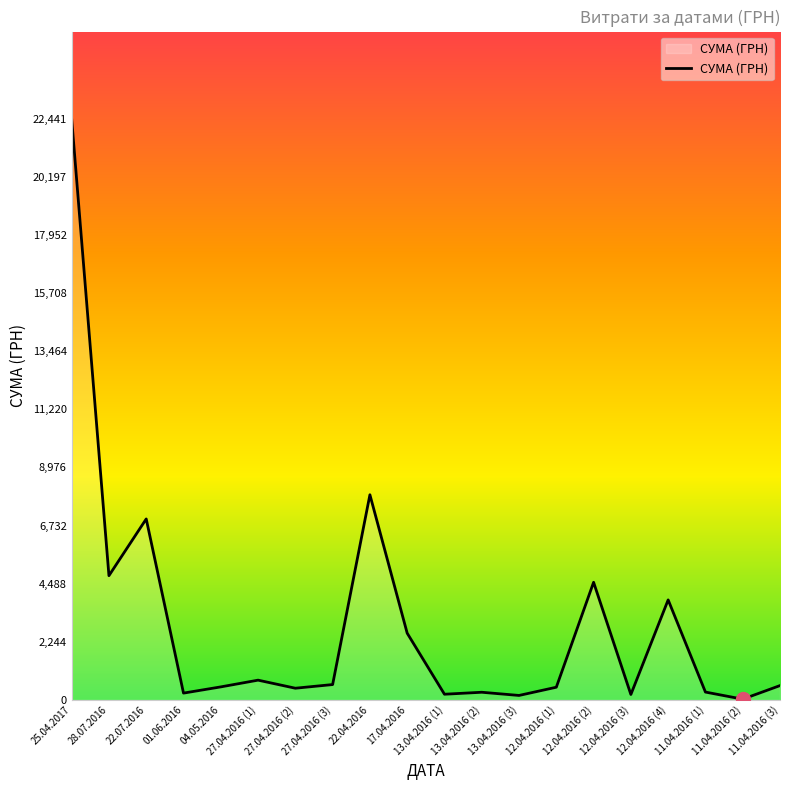

The chart shows a value of 6988.9 at 22.07.2016. True or false?

True